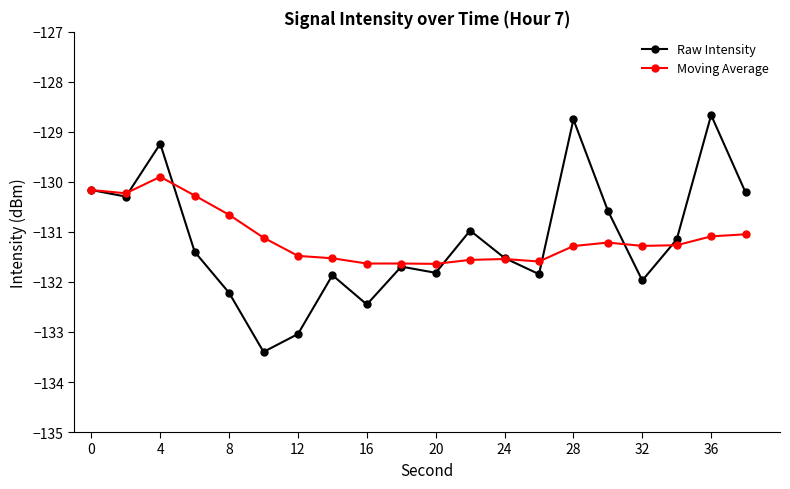

True or false: Moving Average has more than 2 interior local peaks.

True